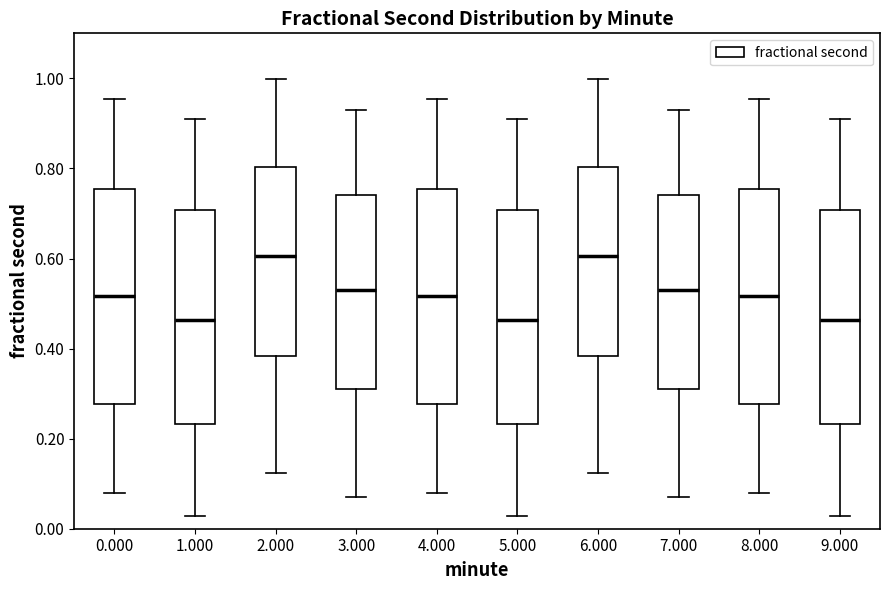

Reading left to right, read every box against the y-axis: the position of its median line, the range the box covers, and the ends of its whiskers. The values are not printed on the chart, so give them approximately, as read against the axis.

0.000: median 0.52, box 0.28 to 0.76, whiskers 0.08 to 0.96
1.000: median 0.46, box 0.24 to 0.70, whiskers 0.02 to 0.90
2.000: median 0.60, box 0.38 to 0.80, whiskers 0.12 to 1.00
3.000: median 0.52, box 0.30 to 0.74, whiskers 0.08 to 0.92
4.000: median 0.52, box 0.28 to 0.76, whiskers 0.08 to 0.96
5.000: median 0.46, box 0.24 to 0.70, whiskers 0.02 to 0.90
6.000: median 0.60, box 0.38 to 0.80, whiskers 0.12 to 1.00
7.000: median 0.52, box 0.30 to 0.74, whiskers 0.08 to 0.92
8.000: median 0.52, box 0.28 to 0.76, whiskers 0.08 to 0.96
9.000: median 0.46, box 0.24 to 0.70, whiskers 0.02 to 0.90